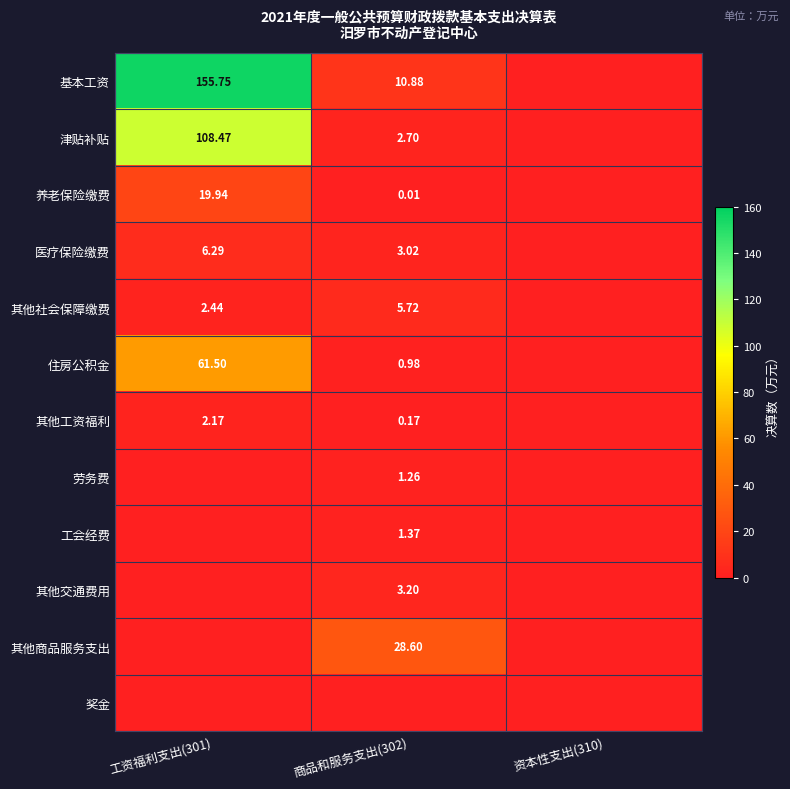

True or false: 其他社会保障缴费 has a value of 5.7 at 商品和服务支出(302).

True